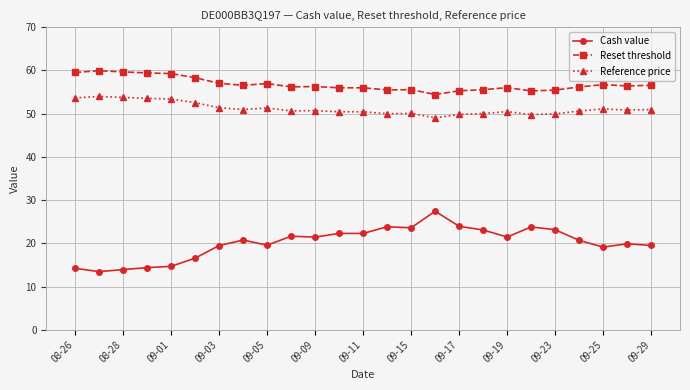

How many lines are shown in the chart?

3